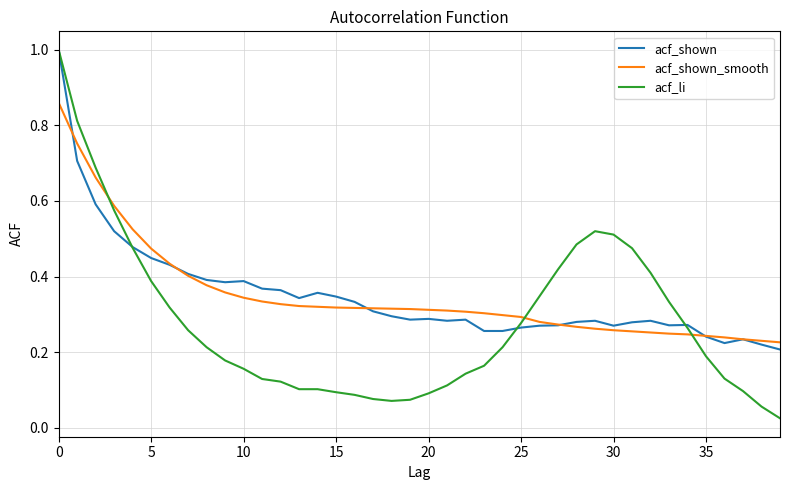

Which series has the widest spread of values?

acf_li